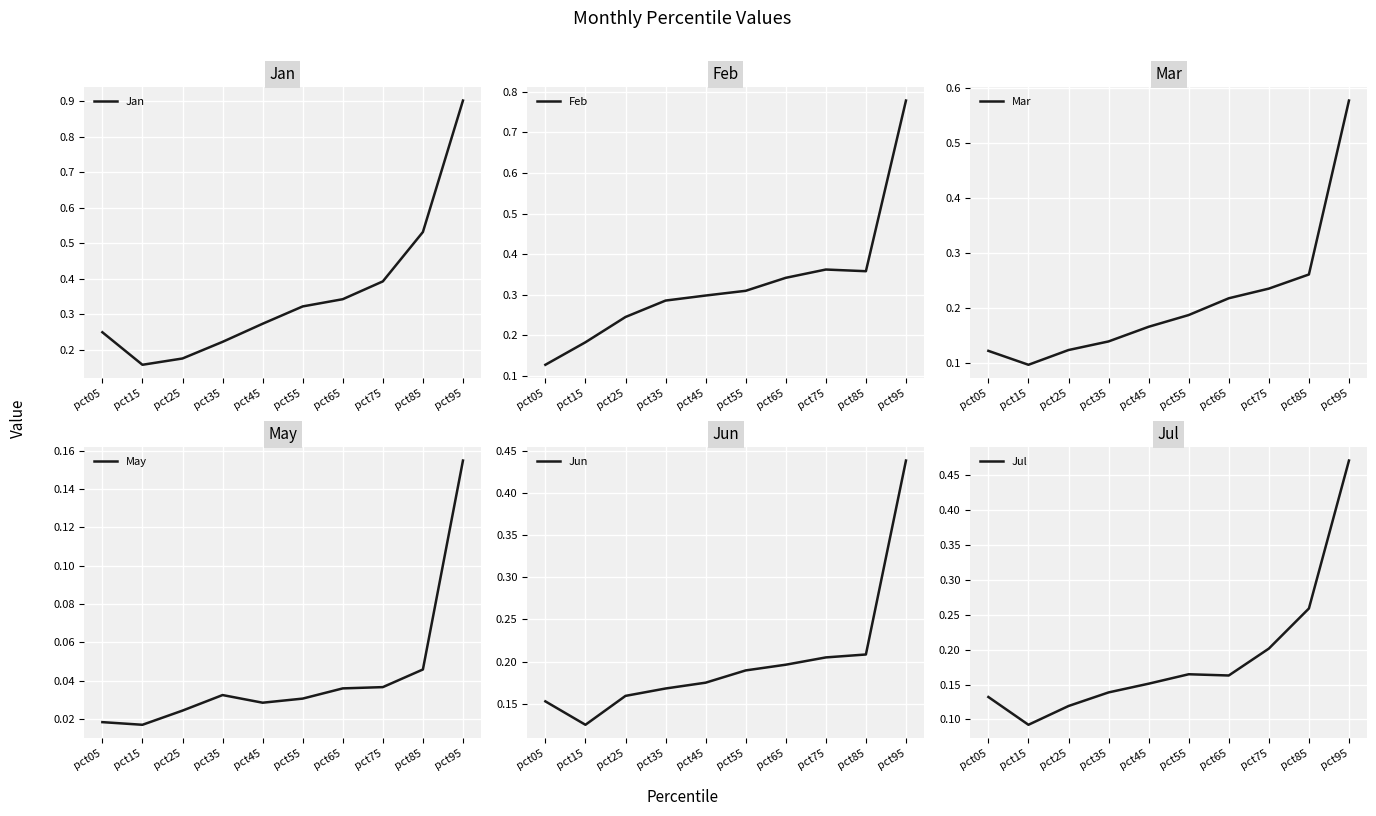

At which category is the sum across all series the highest?

pct95